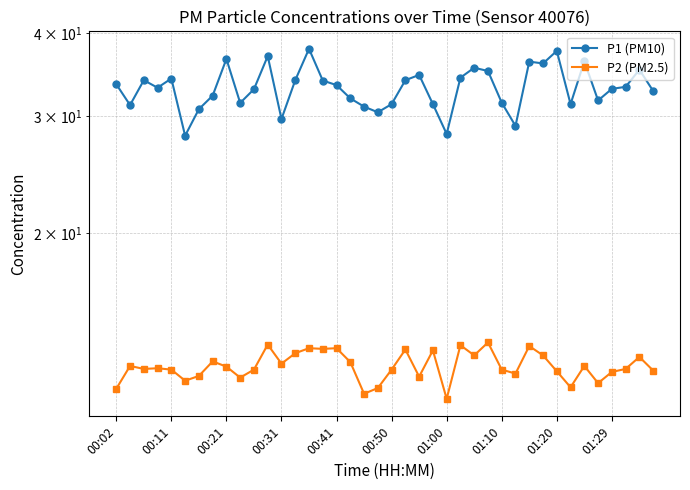

Read the P2 (PM2.5) value at 21.

13.4